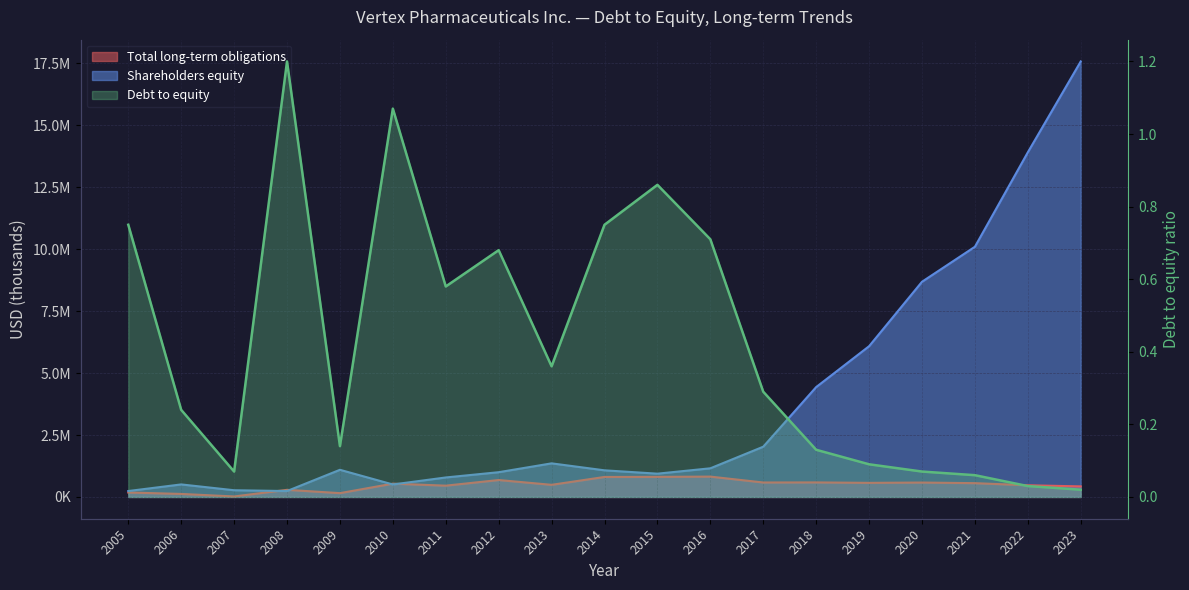

Reading left to right, what are all the values shown in this chart?

Total long-term obligations: 2005=180097.0	2006=121747.0	2007=19997.0	2008=287500.0	2009=153836.0	2010=536991.0	2011=455950.0	2012=683201.0	2013=489691.0	2014=807141.0	2015=810981.0	2016=821335.0	2017=583902.0	2018=586821.0	2019=568869.0	2020=581476.0	2021=556700.0	2022=471600.0	2023=426700.0
Shareholders equity: 2005=239176.0	2006=505935.0	2007=271295.0	2008=238874.0	2009=1096346.0	2010=503973.0	2011=786843.0	2012=999180.0	2013=1356405.0	2014=1075006.0	2015=939967.0	2016=1156582.0	2017=2028579.0	2018=4435203.0	2019=6085244.0	2020=8686815.0	2021=10100000.0	2022=13912700.0	2023=17580400.0
Debt to equity: 2005=0.8	2006=0.2	2007=0.1	2008=1.2	2009=0.1	2010=1.1	2011=0.6	2012=0.7	2013=0.4	2014=0.8	2015=0.9	2016=0.7	2017=0.3	2018=0.1	2019=0.1	2020=0.1	2021=0.1	2022=0.0	2023=0.0